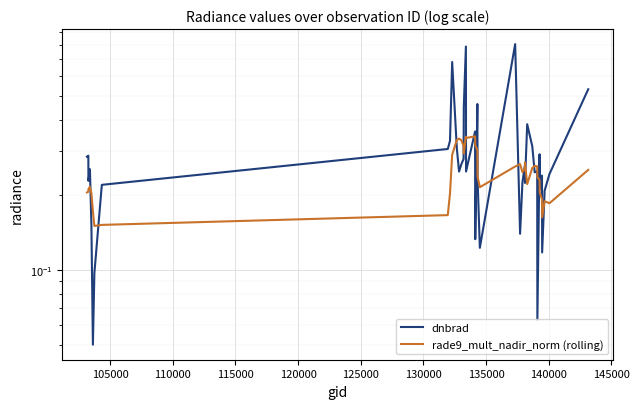

Rank the series by their maximum value, from lowest to highest.

rade9_mult_nadir_norm (rolling), dnbrad